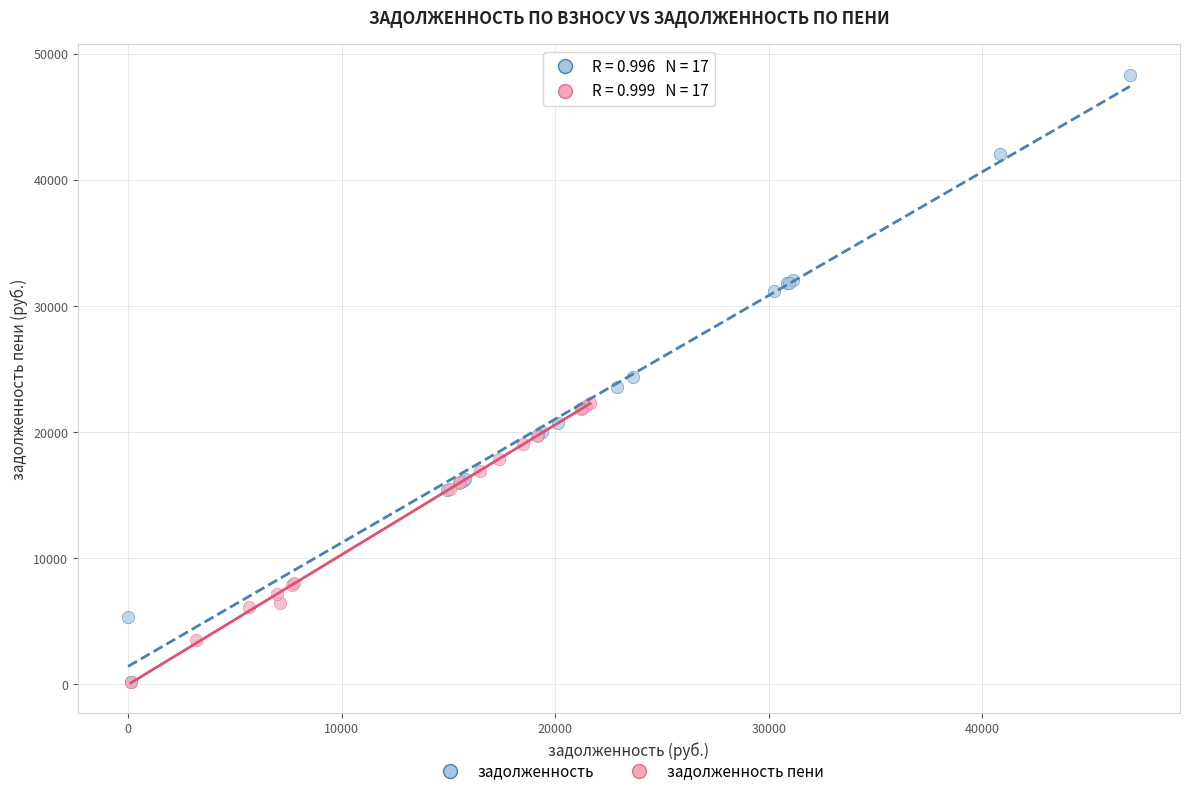

Which series has the largest Y range (max minus min)?

задолженность